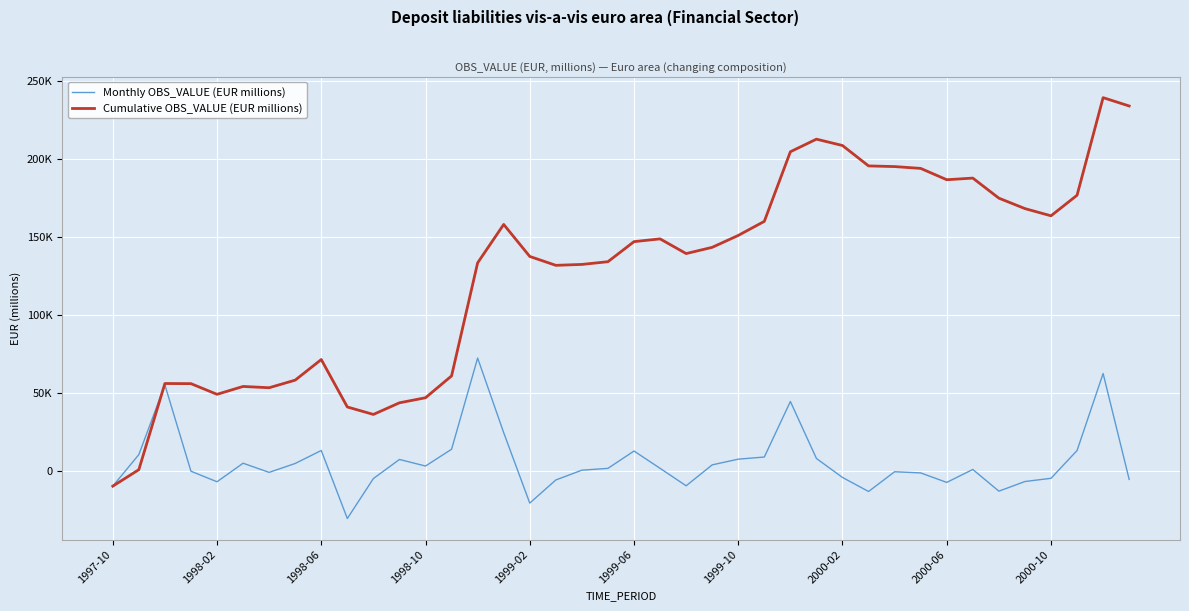

Does the chart have visible grid lines?

Yes